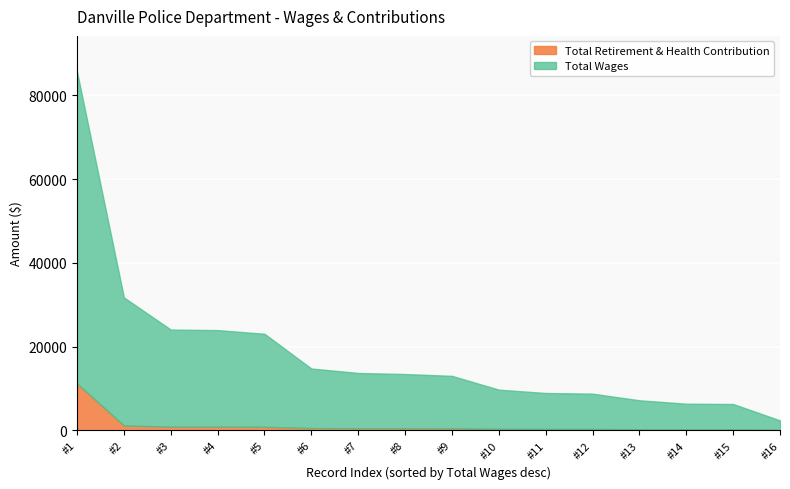

What are all the series names shown in the legend?

Total Retirement & Health Contribution, Total Wages